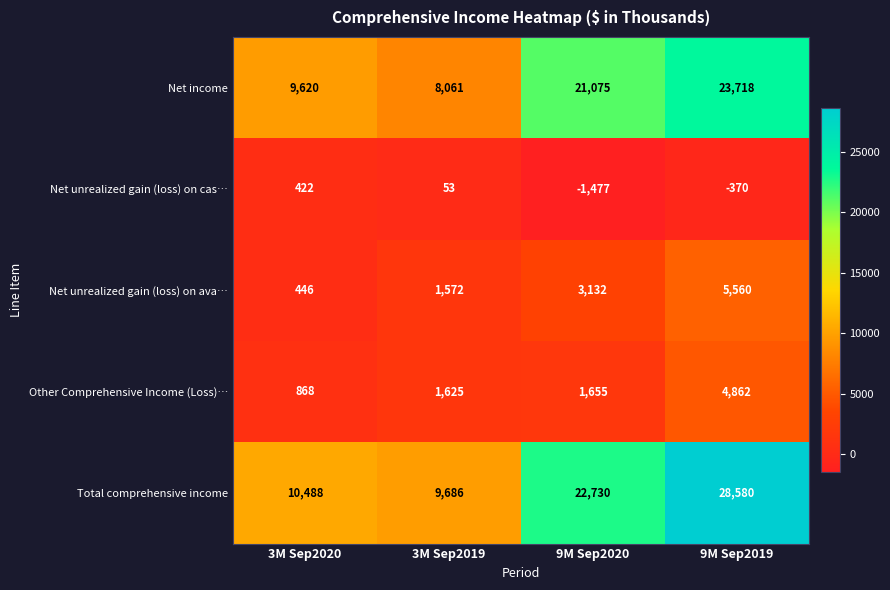

What is the approximate value of Net unrealized gain (loss) on cas… at 9M Sep2020?

-1477